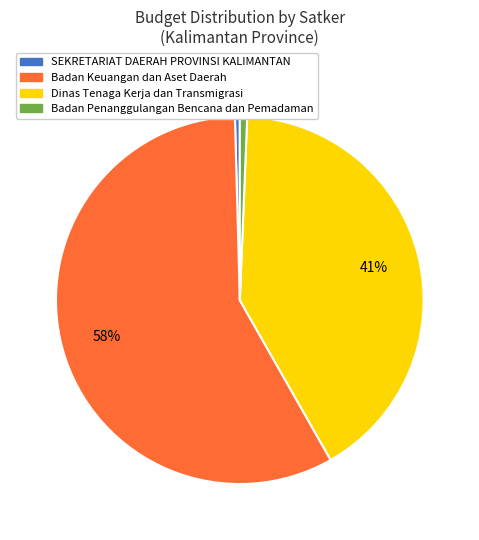

Do SEKRETARIAT DAERAH PROVINSI KALIMANTAN and Badan Keuangan dan Aset Daerah together represent more than half of the pie?

Yes